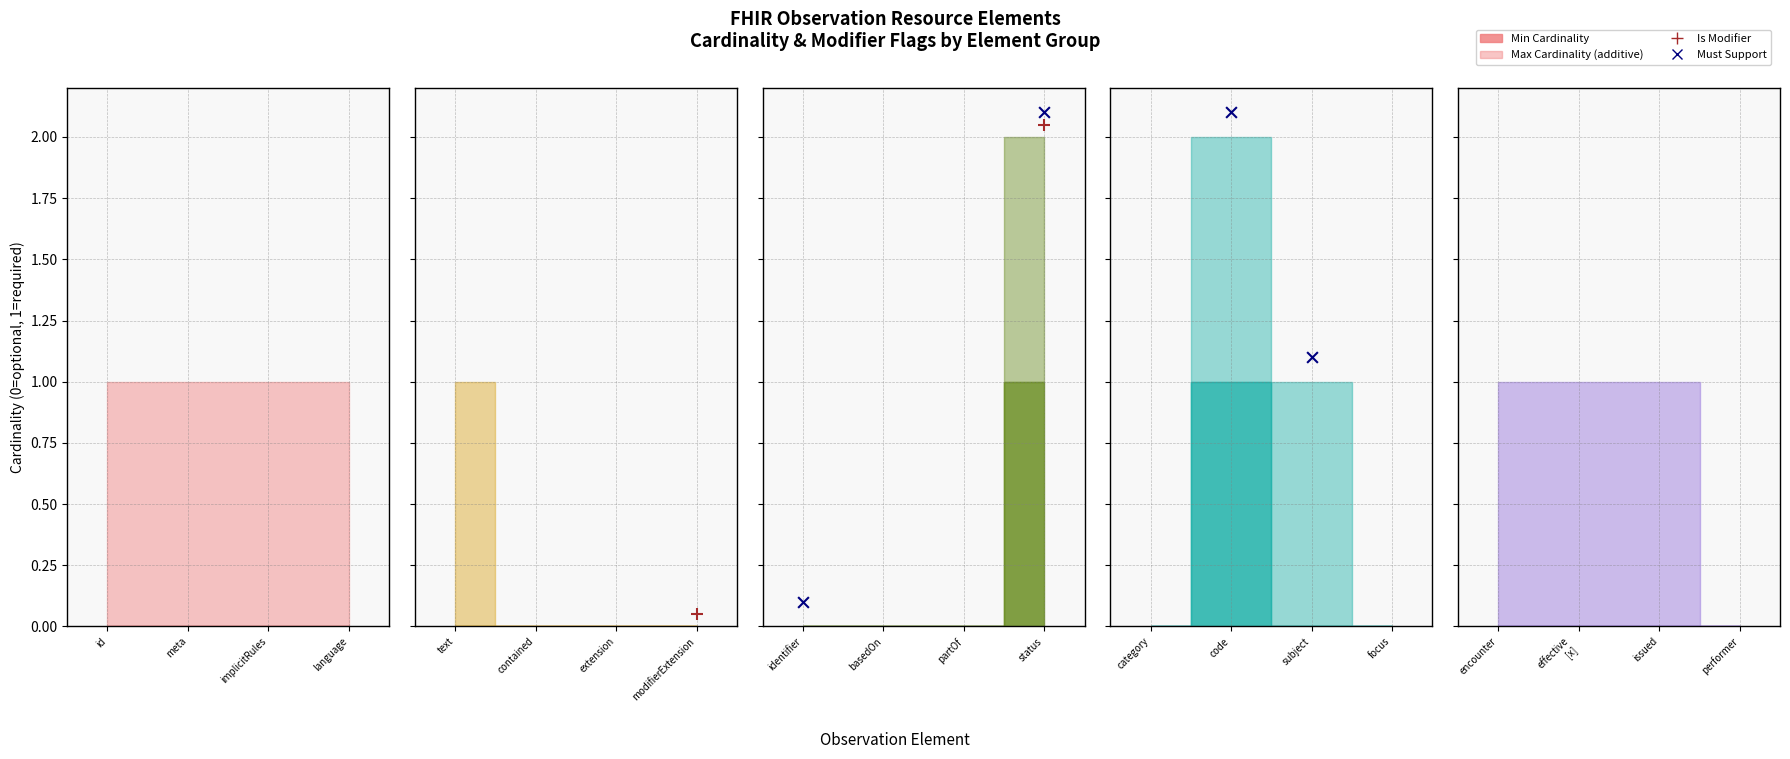

Which has a higher value, subject or code?

code